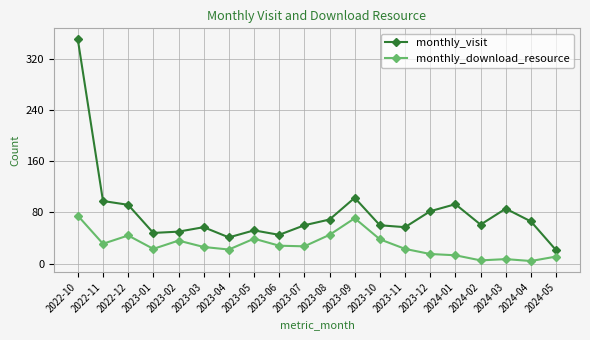

What is the difference between the monthly_visit values at 2023-09 and 2022-11?

5